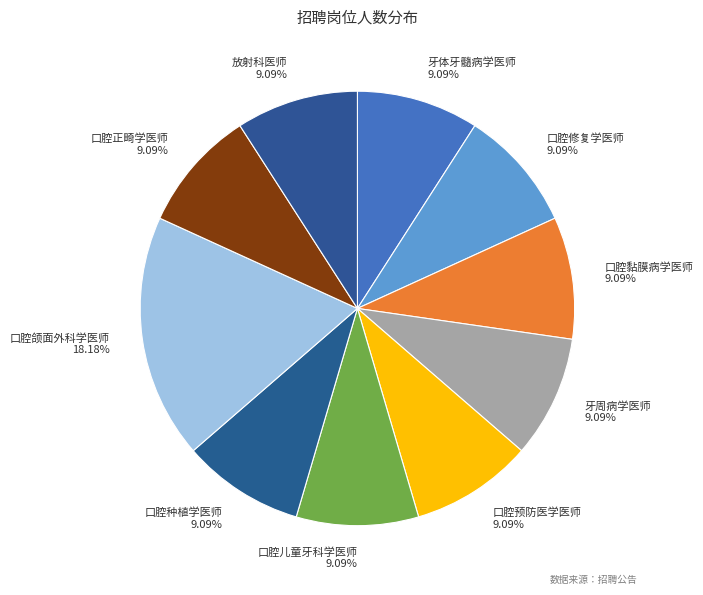

Which slice is the largest?

口腔颌面外科学医师